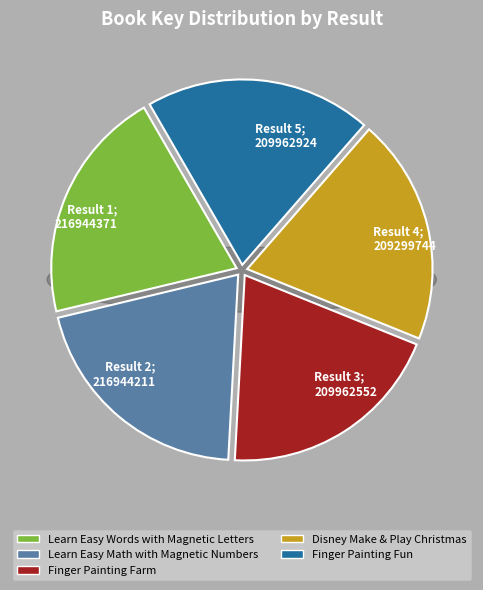

What percentage is the Learn Easy Words with Magnetic Letters slice, to the nearest percent?

20%